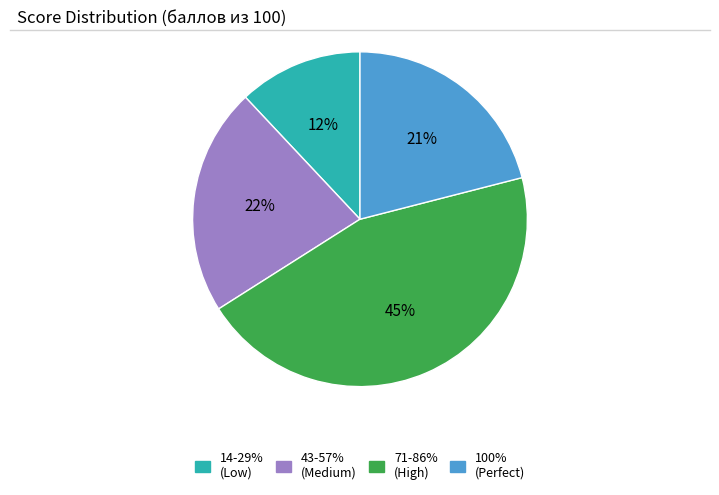

To the nearest percent, what is the average slice percentage?

25%